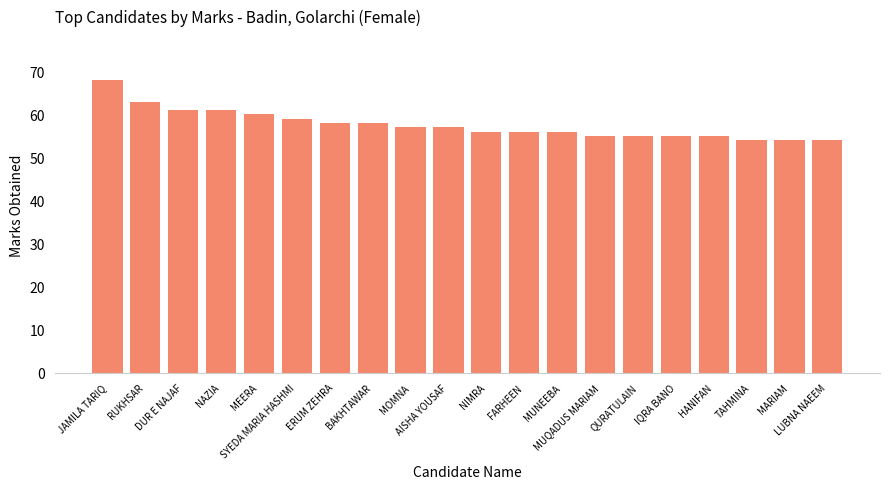

Reading right to left, transcribe all the data shown in this chart.

54	54	54	55	55	55	55	56	56	56	57	57	58	58	59	60	61	61	63	68